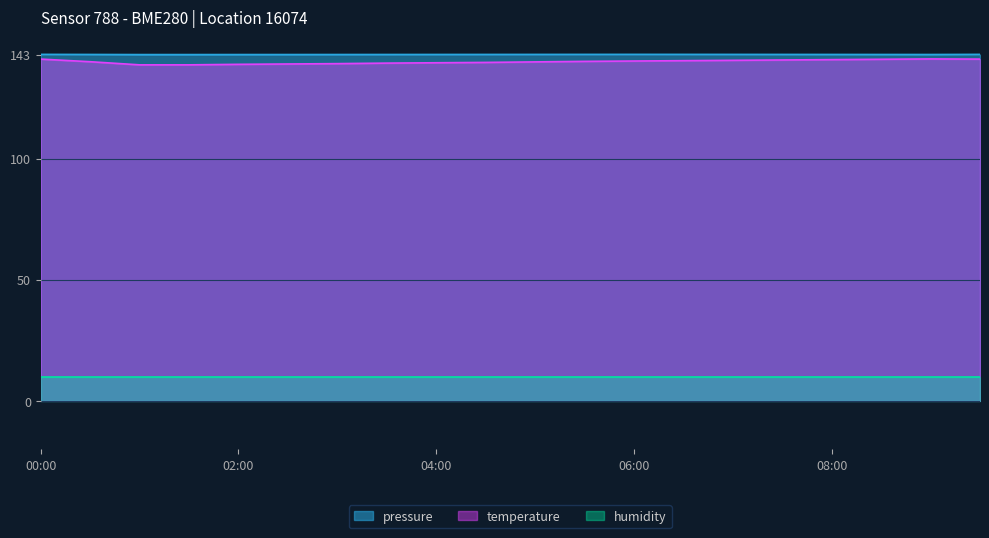

Read the pressure value at 07:00.

143.0